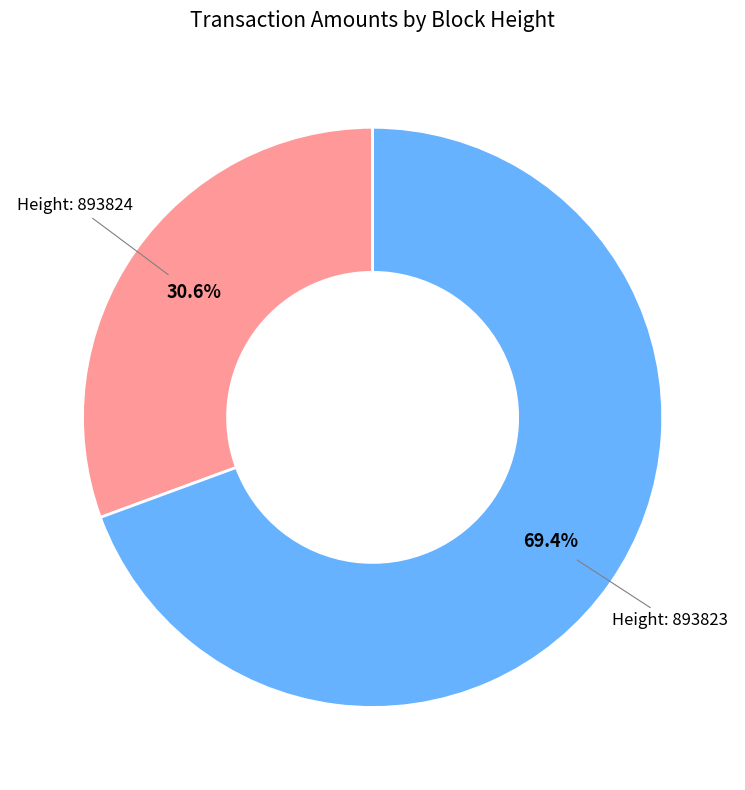

Is there a majority slice in this chart?

Yes